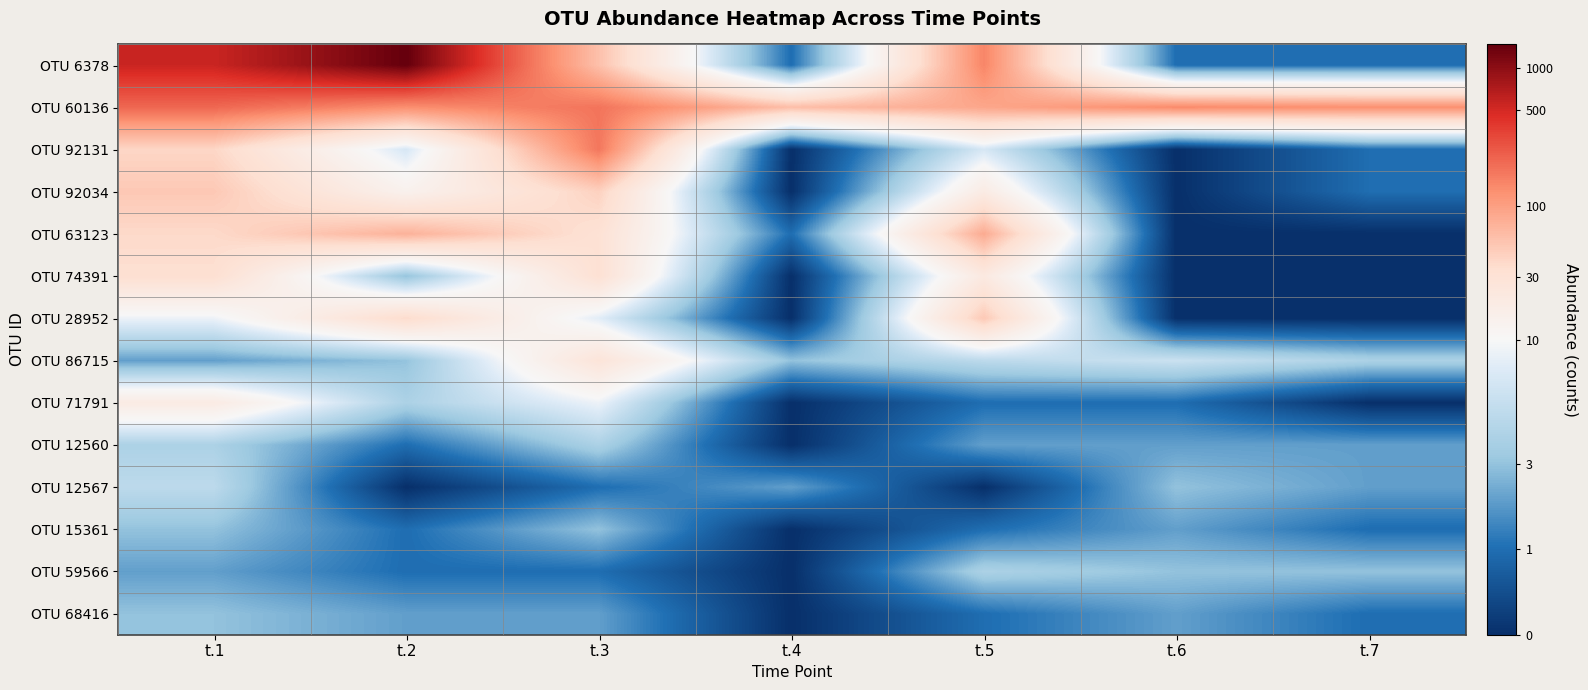

At which category is the sum across all series the highest?

t.1